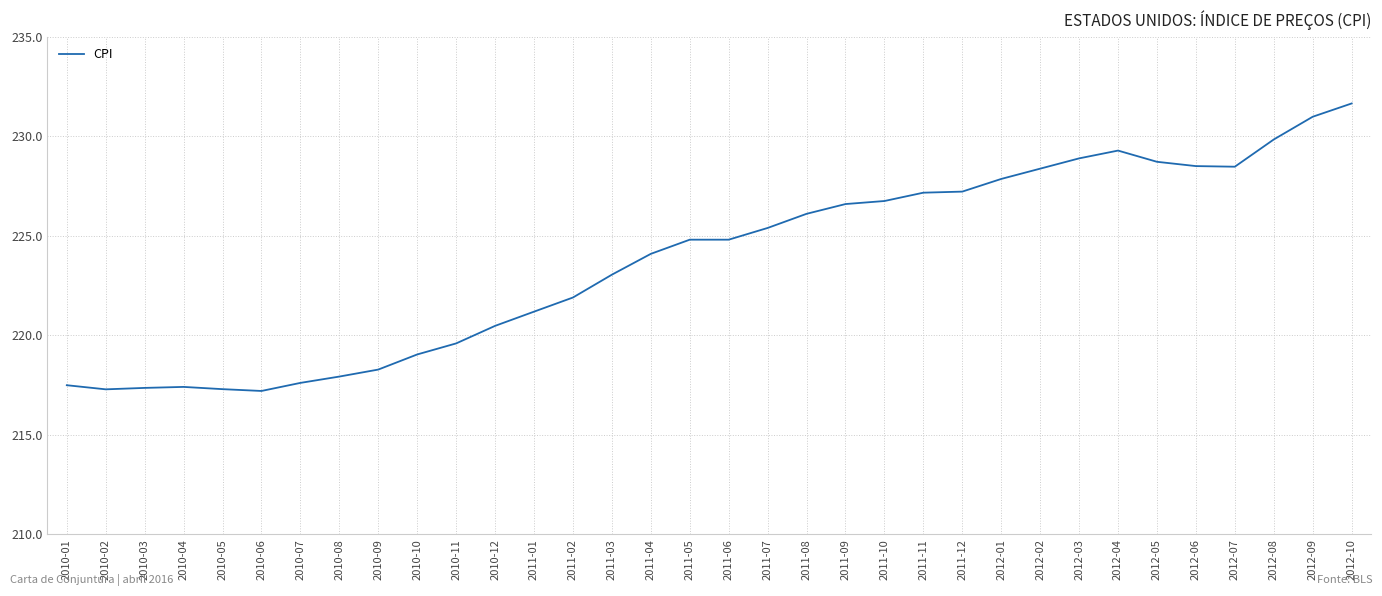

What is the difference between the maximum and minimum values?

14.5